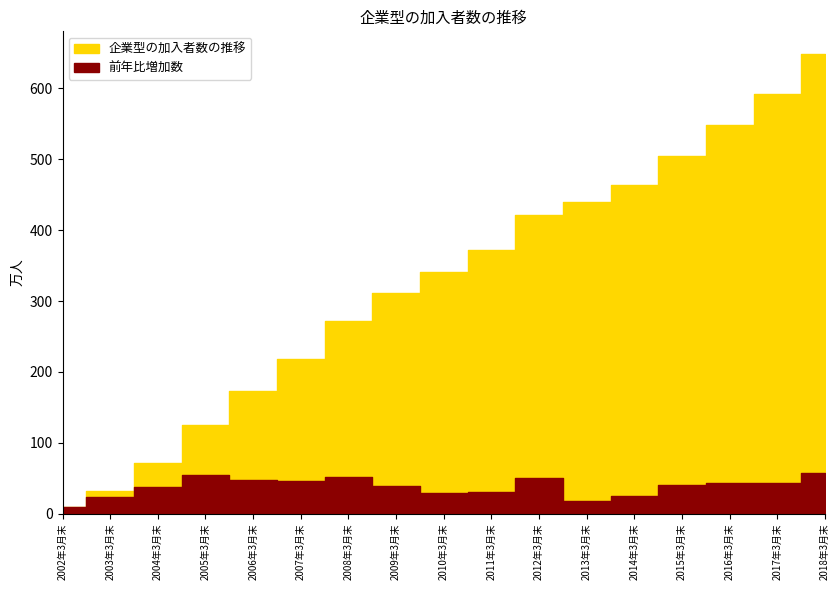

What is the difference between the 前年比増加数 values at 2010年3月末 and 2003年3月末?

5.9